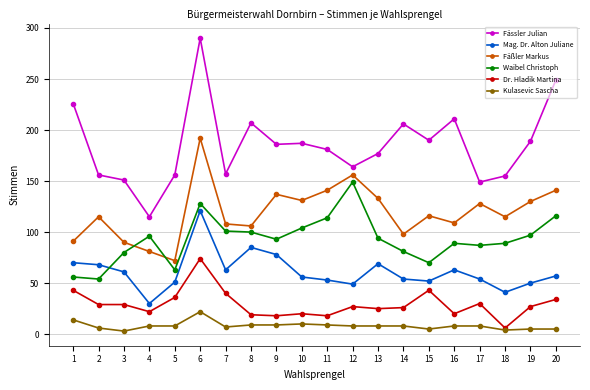

Which series has the widest spread of values?

Fässler Julian